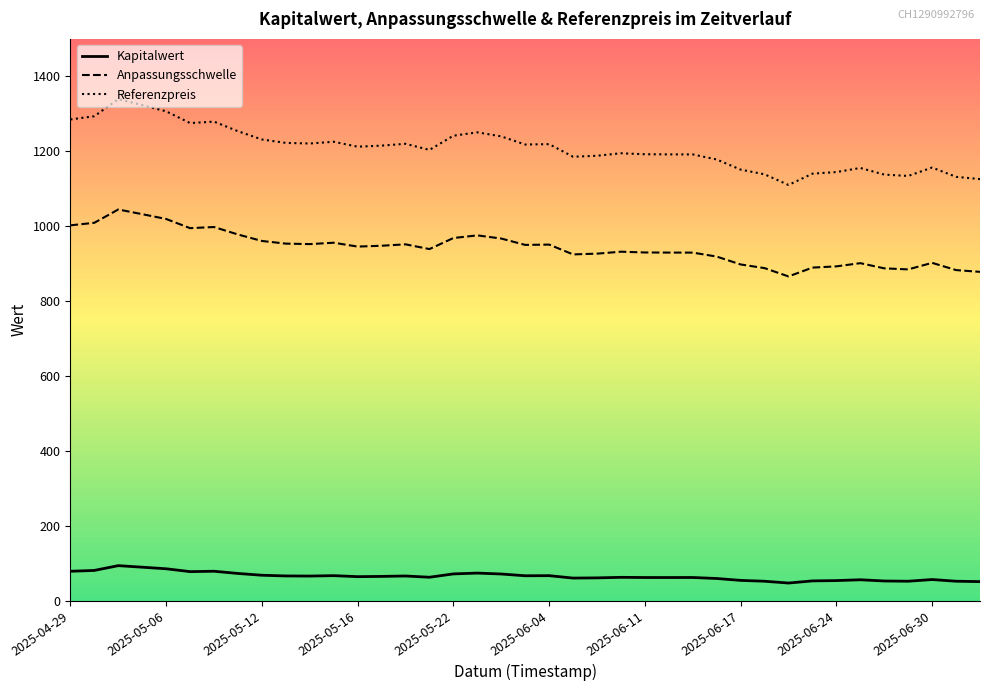

Which series has the largest total across all categories?

Referenzpreis